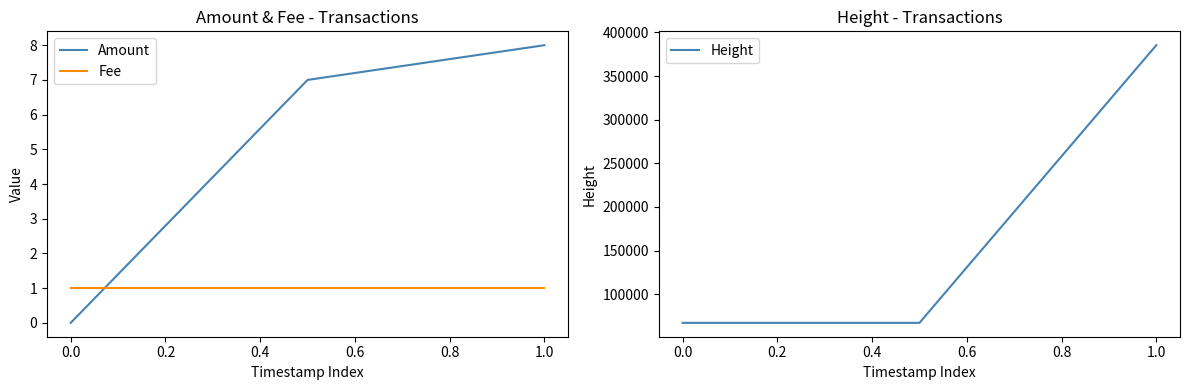

The value of Height at 0.0 is 113711. True or false?

False